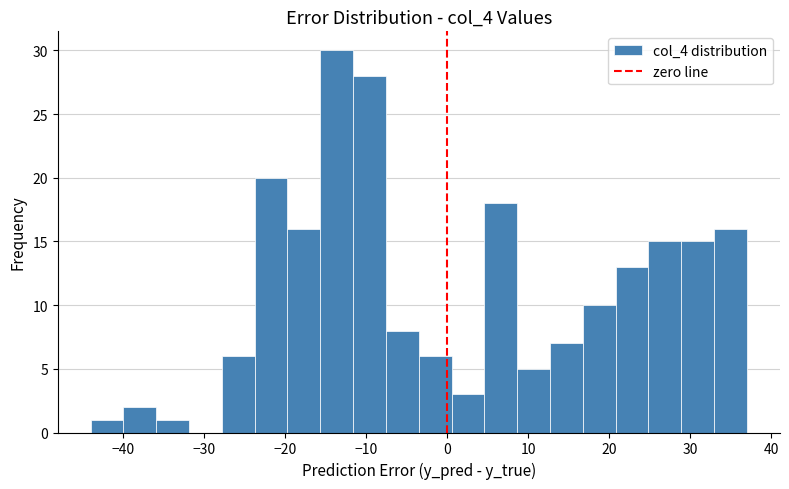

Which range on the x-axis has the tallest bar?

-16 to -12